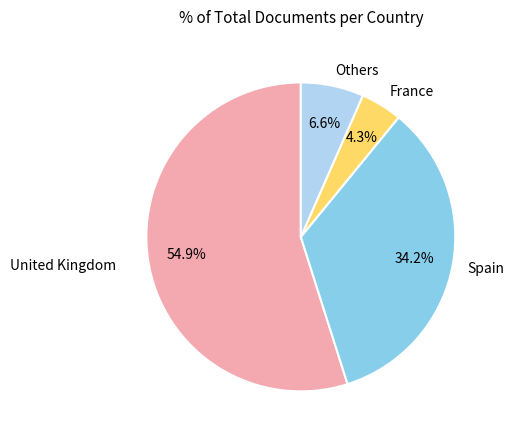

Which slice is the smallest?

France